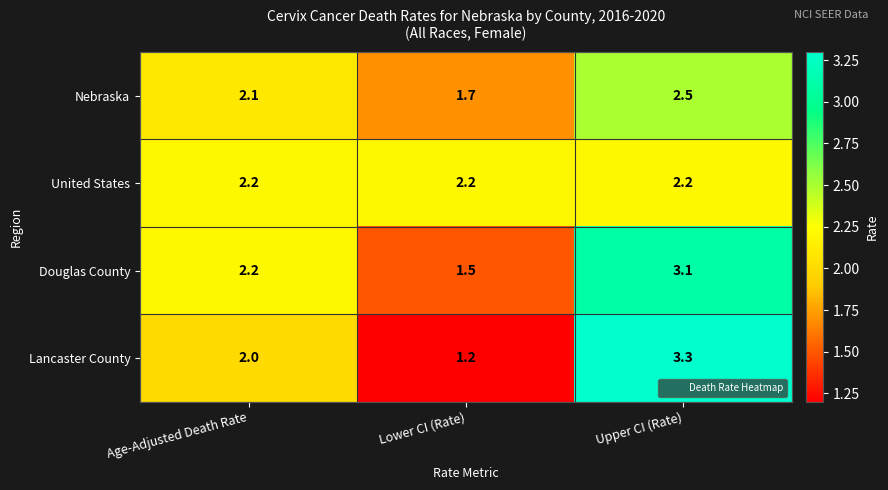

Reading left to right, transcribe all the data shown in this chart.

Nebraska: Age-Adjusted Death Rate=2.1	Lower CI (Rate)=1.7	Upper CI (Rate)=2.5
United States: Age-Adjusted Death Rate=2.2	Lower CI (Rate)=2.2	Upper CI (Rate)=2.2
Douglas County: Age-Adjusted Death Rate=2.2	Lower CI (Rate)=1.5	Upper CI (Rate)=3.1
Lancaster County: Age-Adjusted Death Rate=2.0	Lower CI (Rate)=1.2	Upper CI (Rate)=3.3